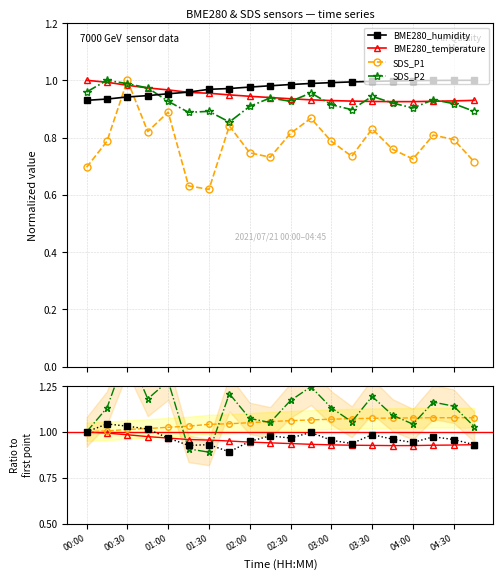

What position from the right is 03:00?

8